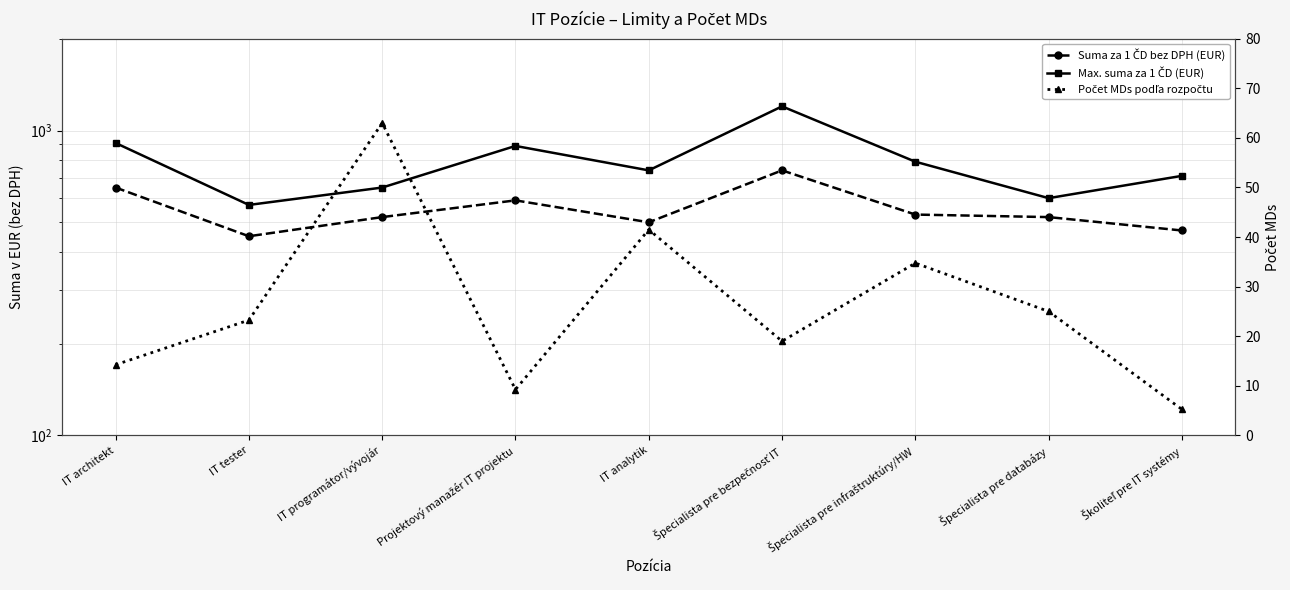

The value of Suma za 1 ČD bez DPH (EUR) at Špecialista pre infraštruktúry/HW is 530.0. True or false?

True